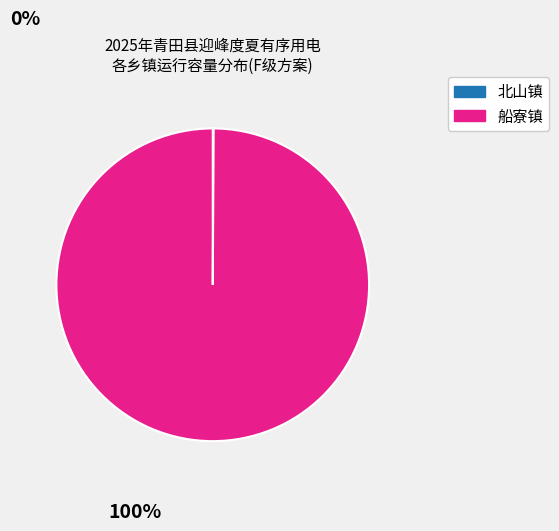

The 船寮镇 slice represents 100% of the pie. True or false?

True